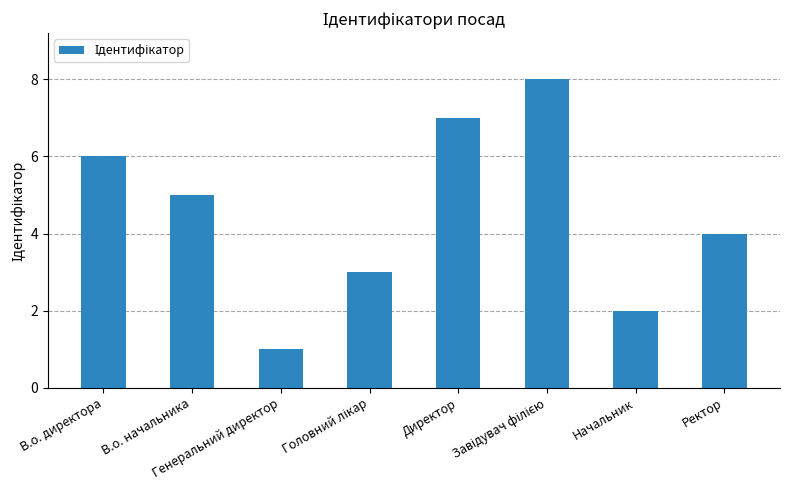

Which category has the lowest value across all series?

Генеральний директор